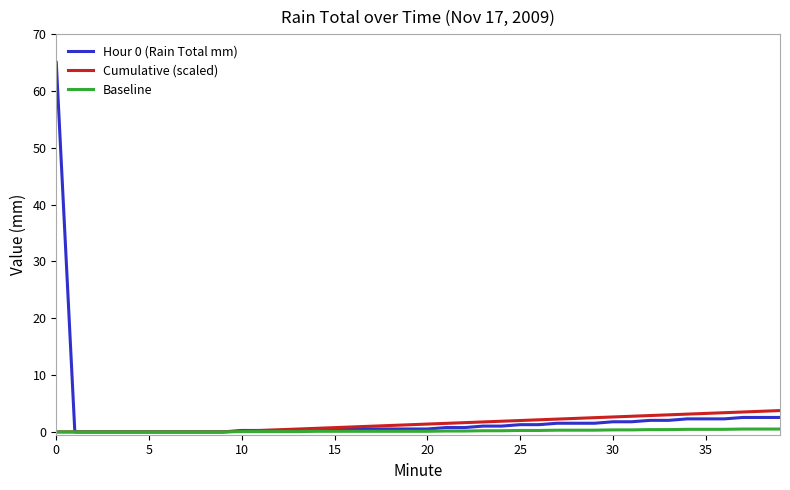

Which series has the widest spread of values?

Hour 0 (Rain Total mm)